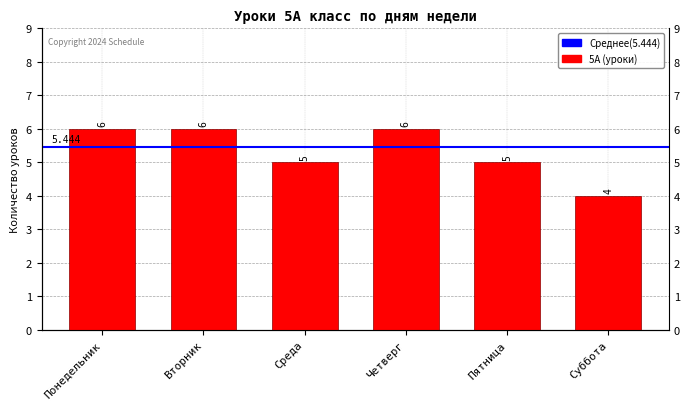

What position from the left is Вторник?

2